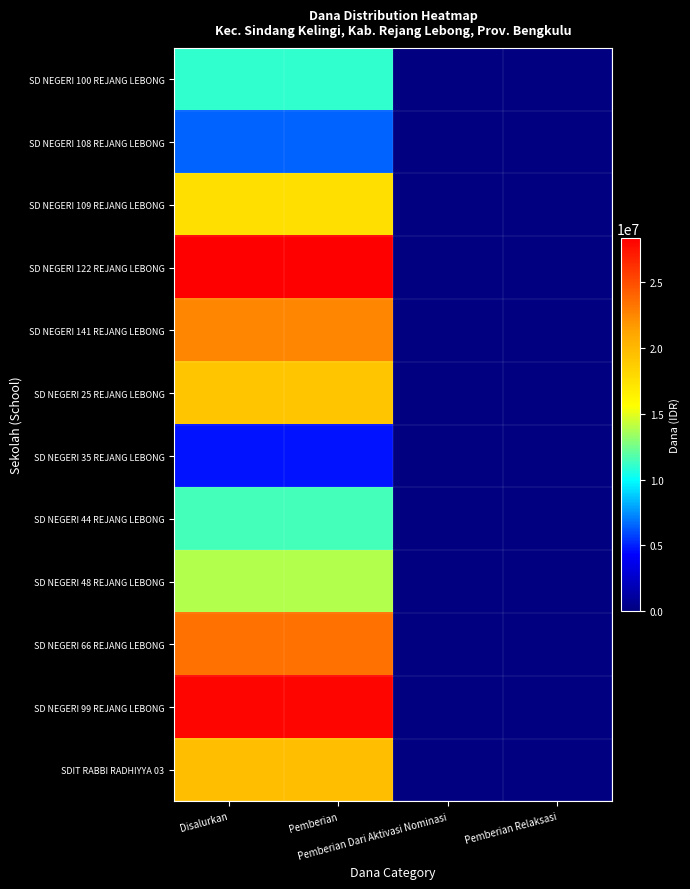

Reading left to right, extract all data points from this chart.

SD NEGERI 100 REJANG LEBONG: Disalurkan=11025000	Pemberian=11025000	Pemberian Dari Aktivasi Nominasi=0	Pemberian Relaksasi=0
SD NEGERI 108 REJANG LEBONG: Disalurkan=6525000	Pemberian=6525000	Pemberian Dari Aktivasi Nominasi=0	Pemberian Relaksasi=0
SD NEGERI 109 REJANG LEBONG: Disalurkan=17550000	Pemberian=17550000	Pemberian Dari Aktivasi Nominasi=0	Pemberian Relaksasi=0
SD NEGERI 122 REJANG LEBONG: Disalurkan=28350000	Pemberian=28350000	Pemberian Dari Aktivasi Nominasi=0	Pemberian Relaksasi=0
SD NEGERI 141 REJANG LEBONG: Disalurkan=22500000	Pemberian=22500000	Pemberian Dari Aktivasi Nominasi=0	Pemberian Relaksasi=0
SD NEGERI 25 REJANG LEBONG: Disalurkan=19125000	Pemberian=19125000	Pemberian Dari Aktivasi Nominasi=0	Pemberian Relaksasi=0
SD NEGERI 35 REJANG LEBONG: Disalurkan=4725000	Pemberian=4725000	Pemberian Dari Aktivasi Nominasi=0	Pemberian Relaksasi=0
SD NEGERI 44 REJANG LEBONG: Disalurkan=11475000	Pemberian=11475000	Pemberian Dari Aktivasi Nominasi=0	Pemberian Relaksasi=0
SD NEGERI 48 REJANG LEBONG: Disalurkan=13950000	Pemberian=13950000	Pemberian Dari Aktivasi Nominasi=0	Pemberian Relaksasi=0
SD NEGERI 66 REJANG LEBONG: Disalurkan=23400000	Pemberian=23400000	Pemberian Dari Aktivasi Nominasi=0	Pemberian Relaksasi=0
SD NEGERI 99 REJANG LEBONG: Disalurkan=28125000	Pemberian=28125000	Pemberian Dari Aktivasi Nominasi=0	Pemberian Relaksasi=0
SDIT RABBI RADHIYYA 03: Disalurkan=19575000	Pemberian=19575000	Pemberian Dari Aktivasi Nominasi=0	Pemberian Relaksasi=0